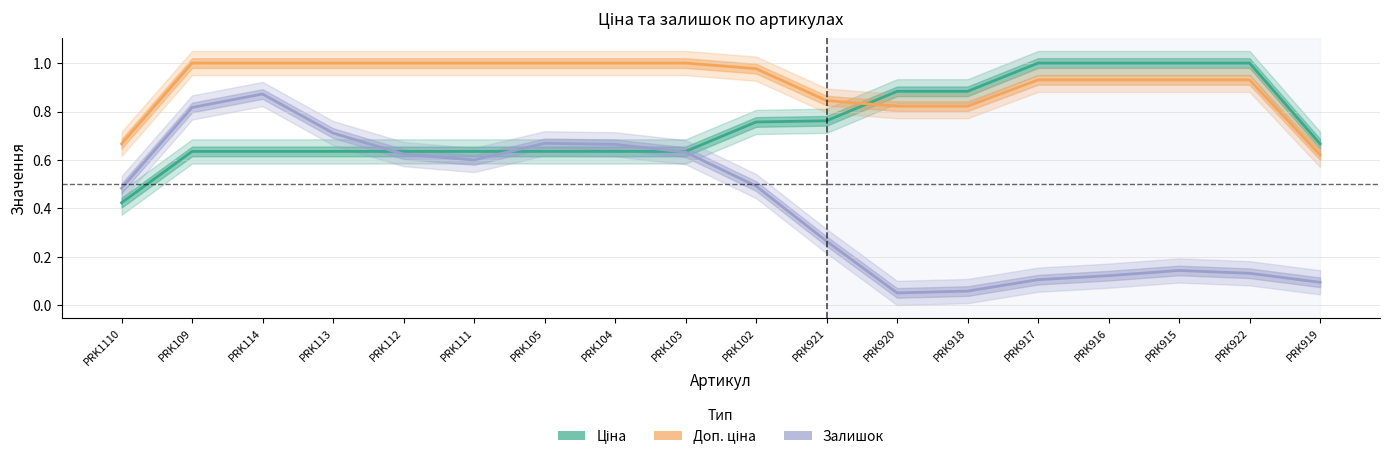

At which label is Залишок closest to 0?

PRK920